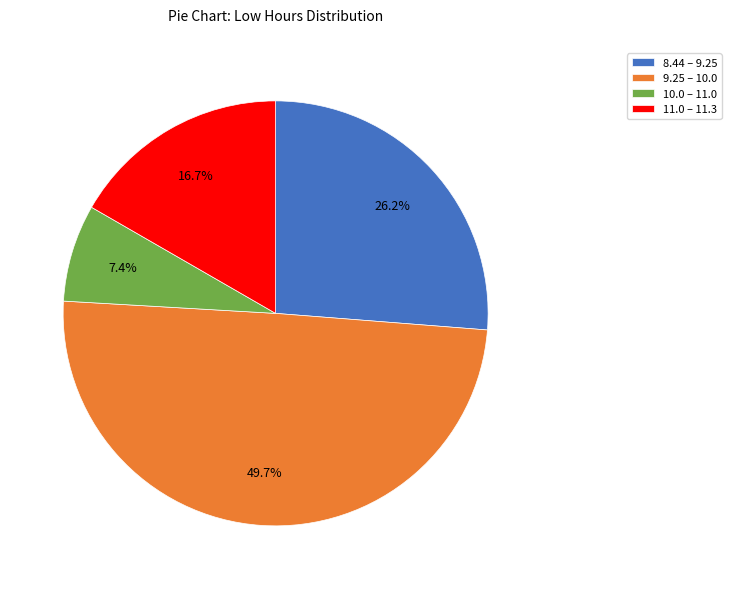

Rank the categories by value from highest to lowest.

9.25 – 10.0, 8.44 – 9.25, 11.0 – 11.3, 10.0 – 11.0